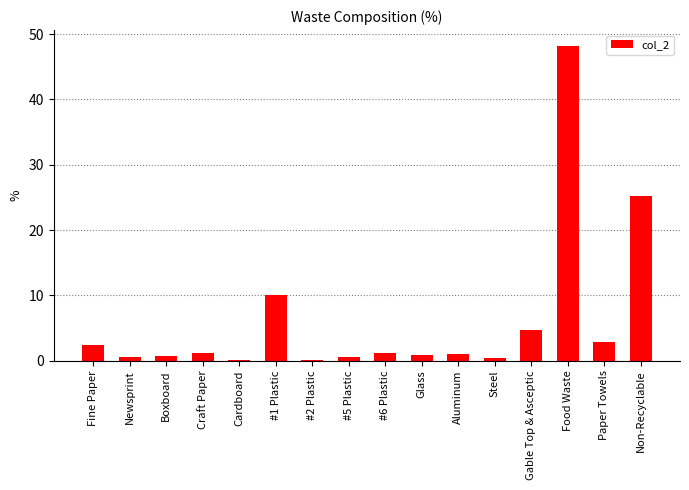

Count the number of data series in this chart.

1